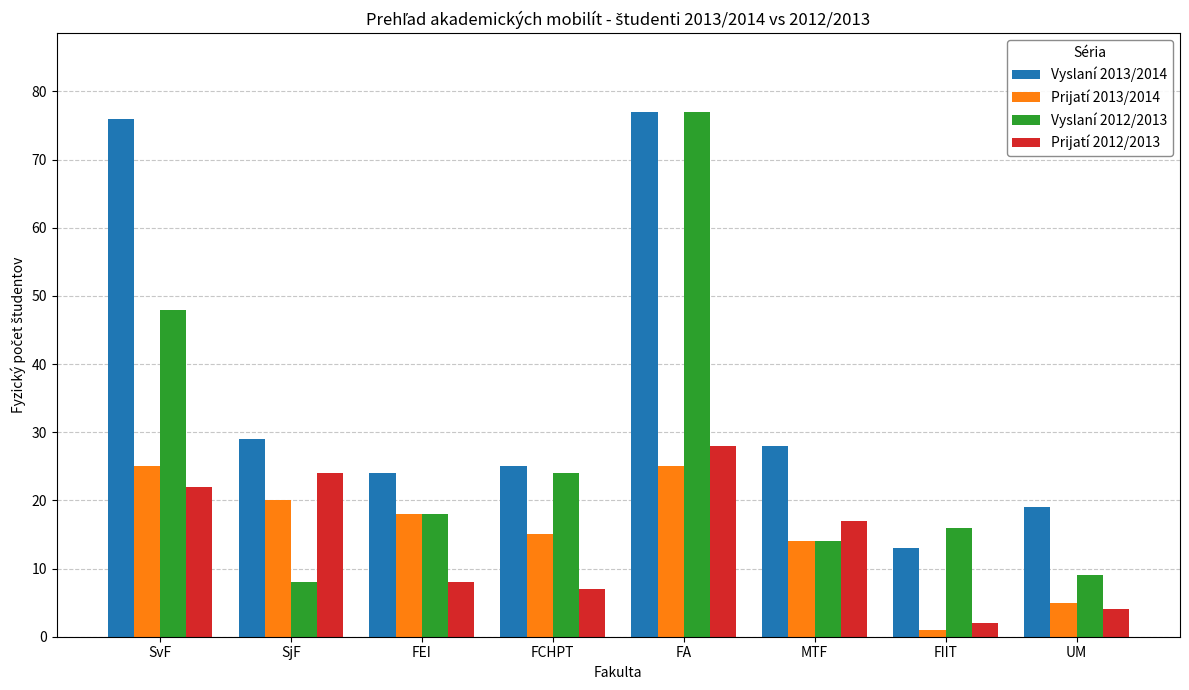

What position from the left is SvF?

1